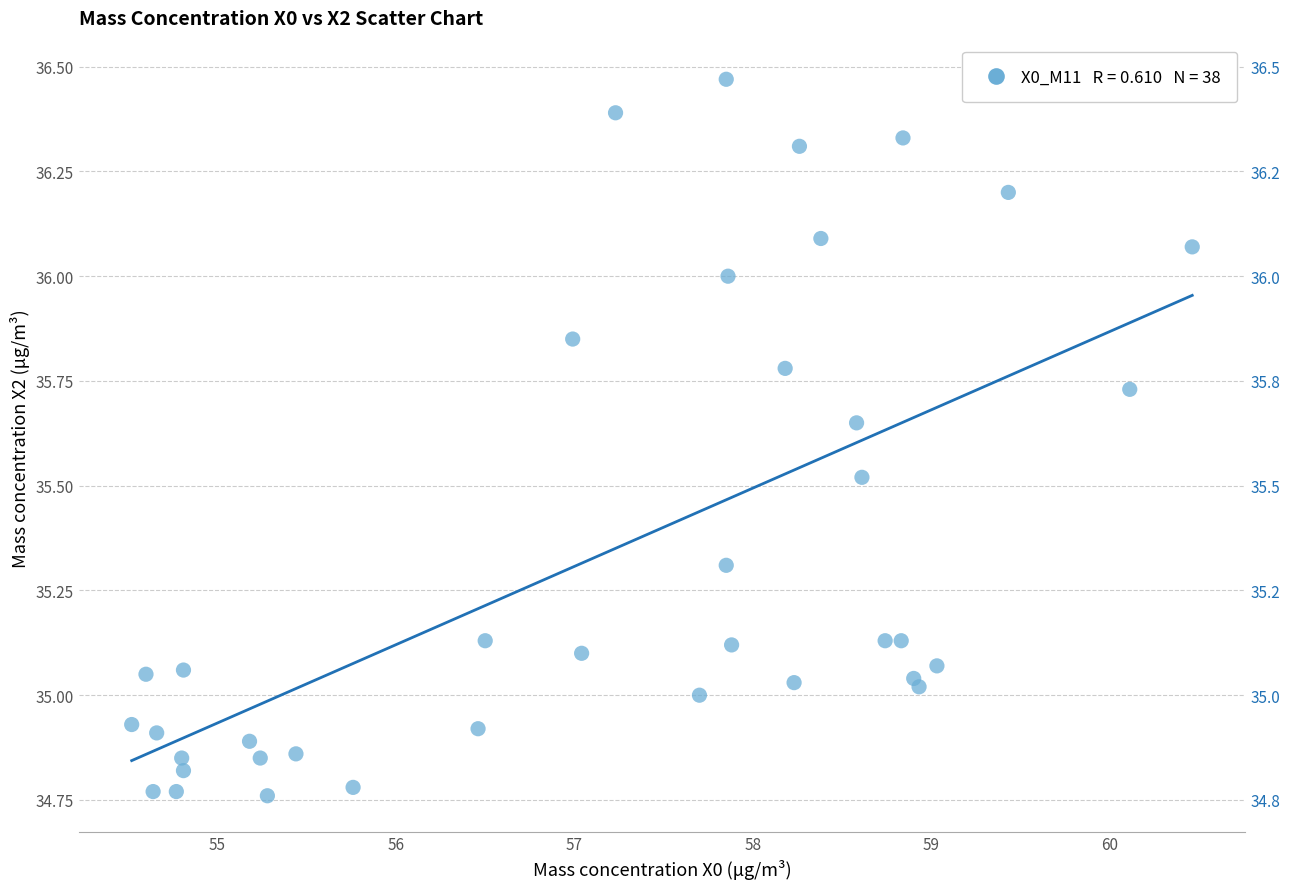

What is the range of X values (max minus min)?

5.9